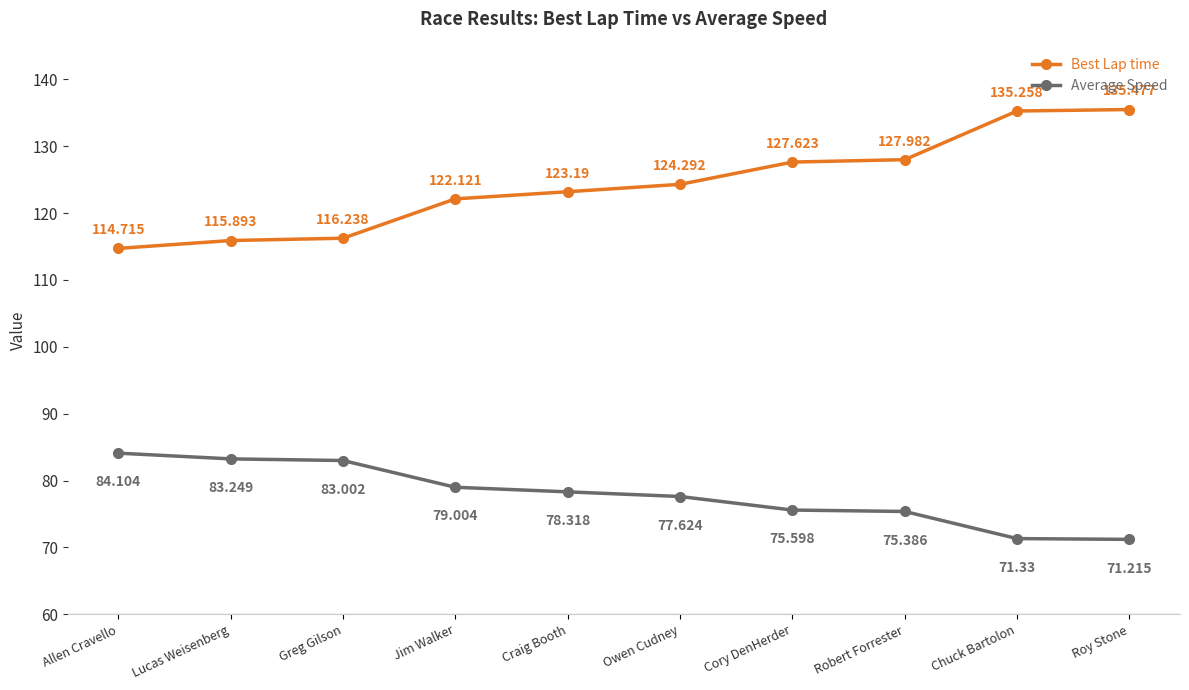

True or false: Average Speed and Best Lap time cross at least once.

False